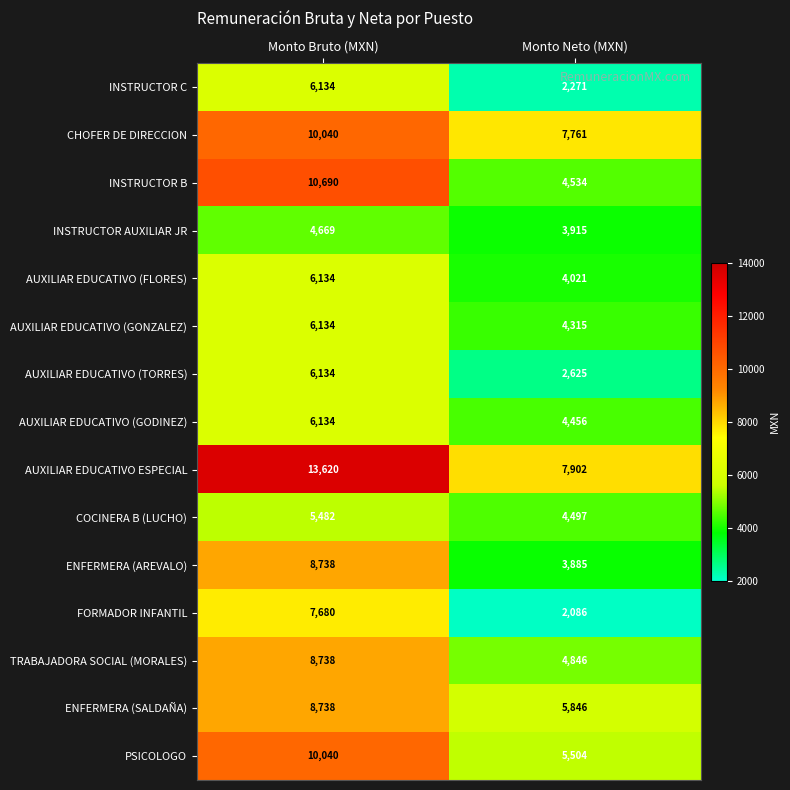

How many distinct data groups are displayed?

15